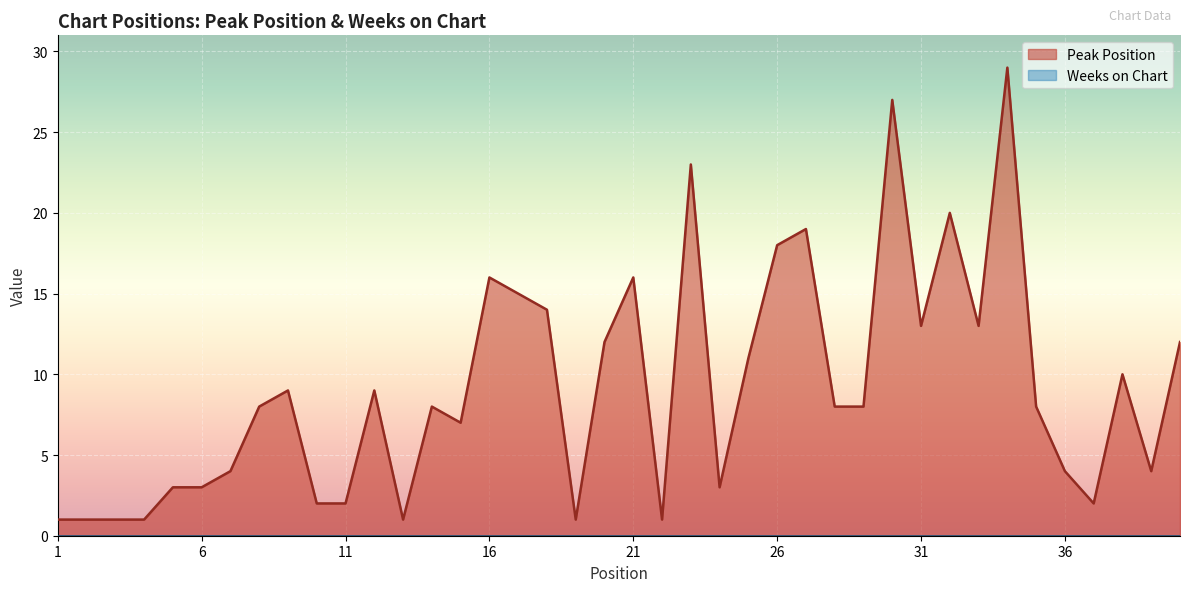

What is the difference between the maximum and second lowest values?

28